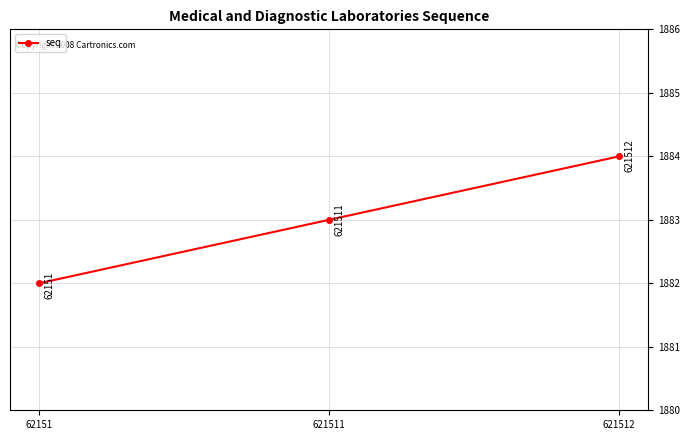

Is it true that the value at 621512 is 559?

False